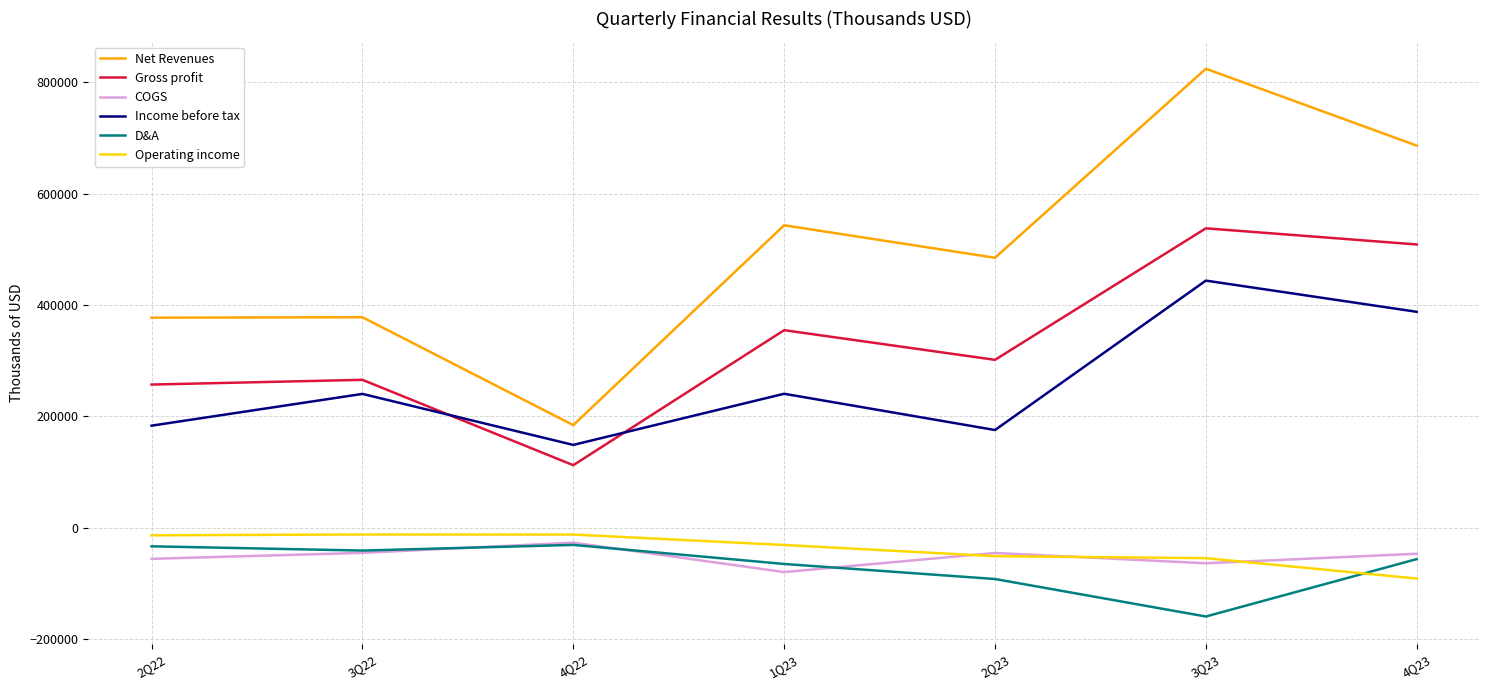

Which label corresponds to the largest value in the chart?

3Q23